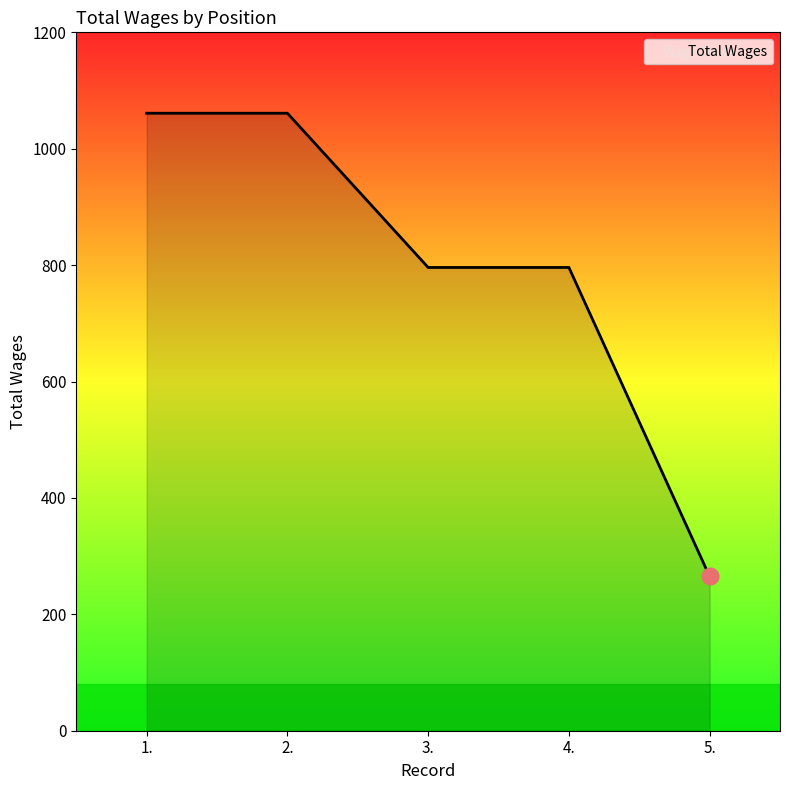

Which has a higher value, 5. or 4.?

4.